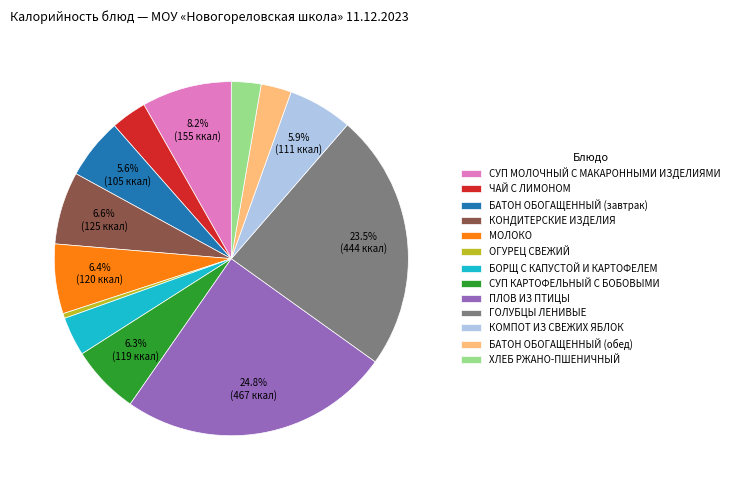

The КОМПОТ ИЗ СВЕЖИХ ЯБЛОК slice represents 11% of the pie. True or false?

False